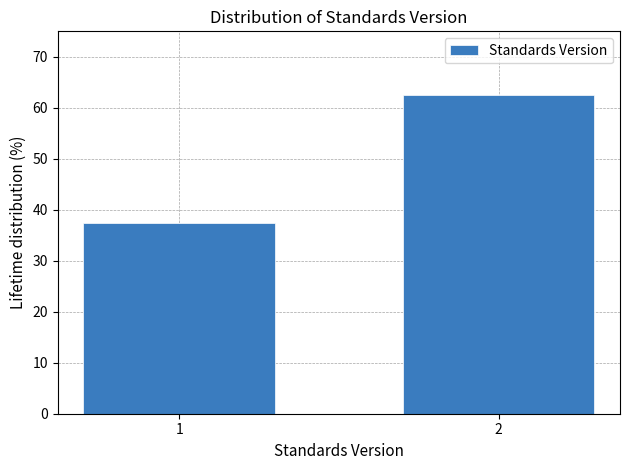

Reading left to right, transcribe all the data shown in this chart.

37.5	62.5